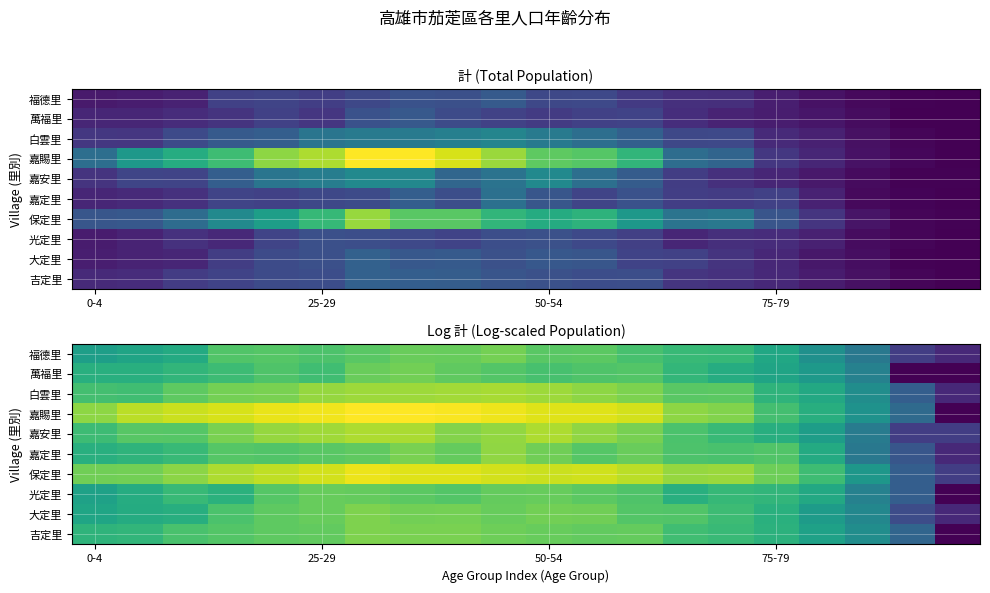

Count the number of categories in the chart.

20